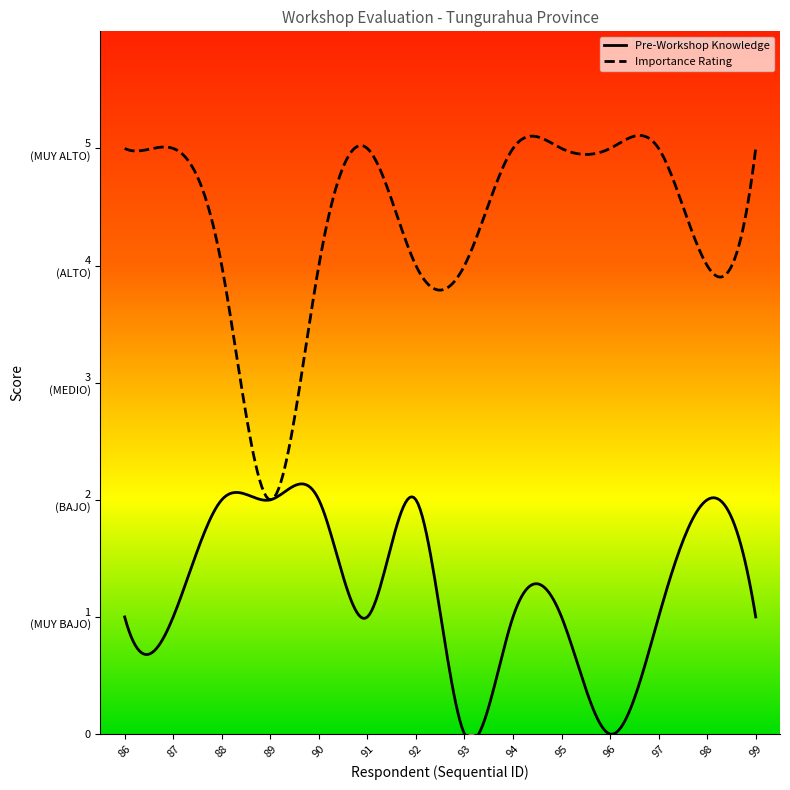

Count the Pre-Workshop Knowledge values in the range 1 to 2.

12